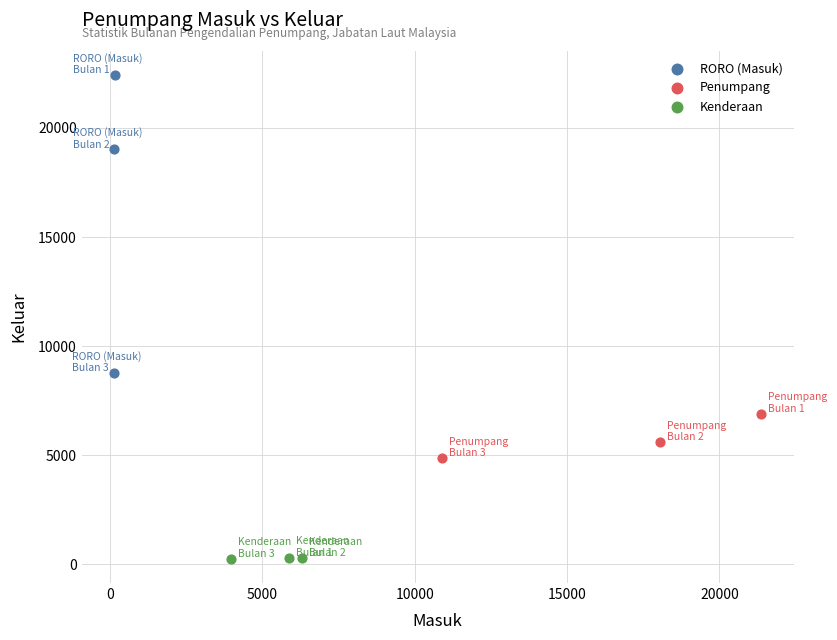

Which series contains the lowest Y value?

Kenderaan